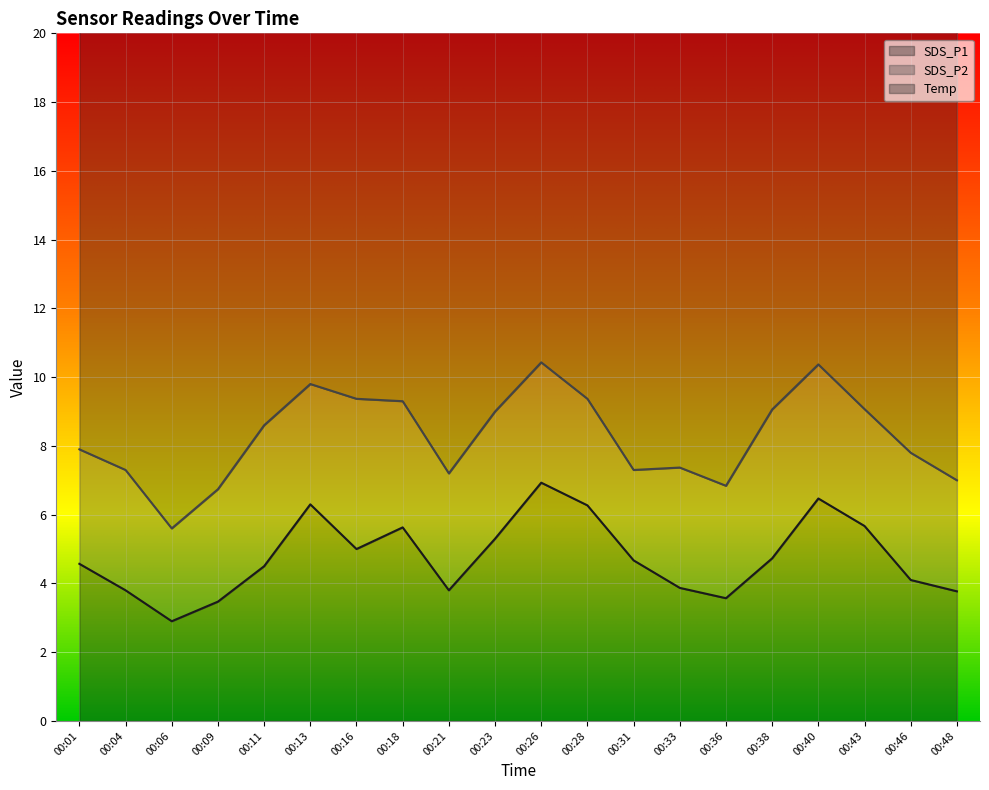

The SDS_P1 series shows 6.9 at 00:26. True or false?

True